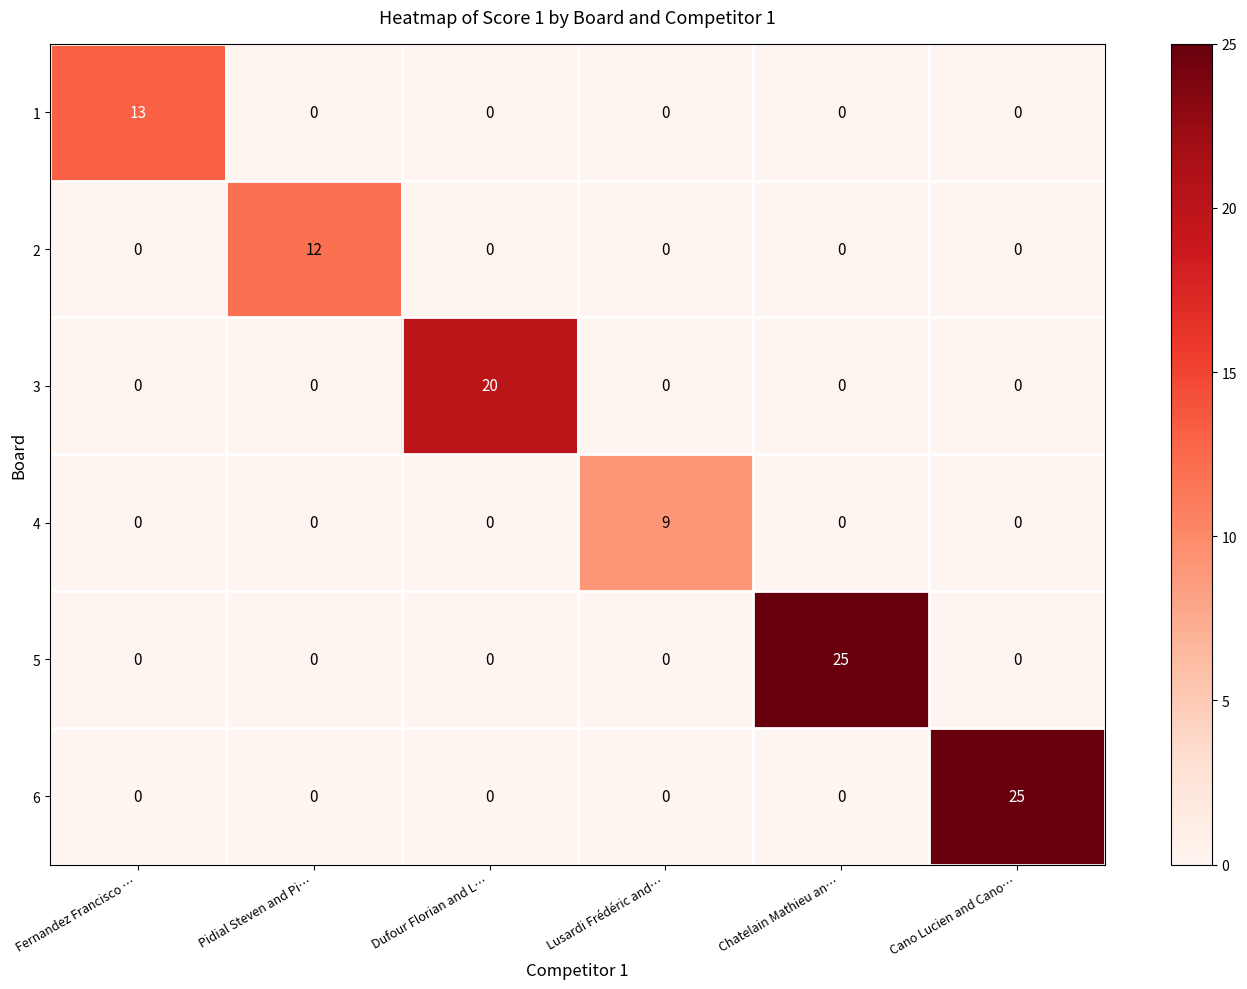

What is the maximum value for 1?

13